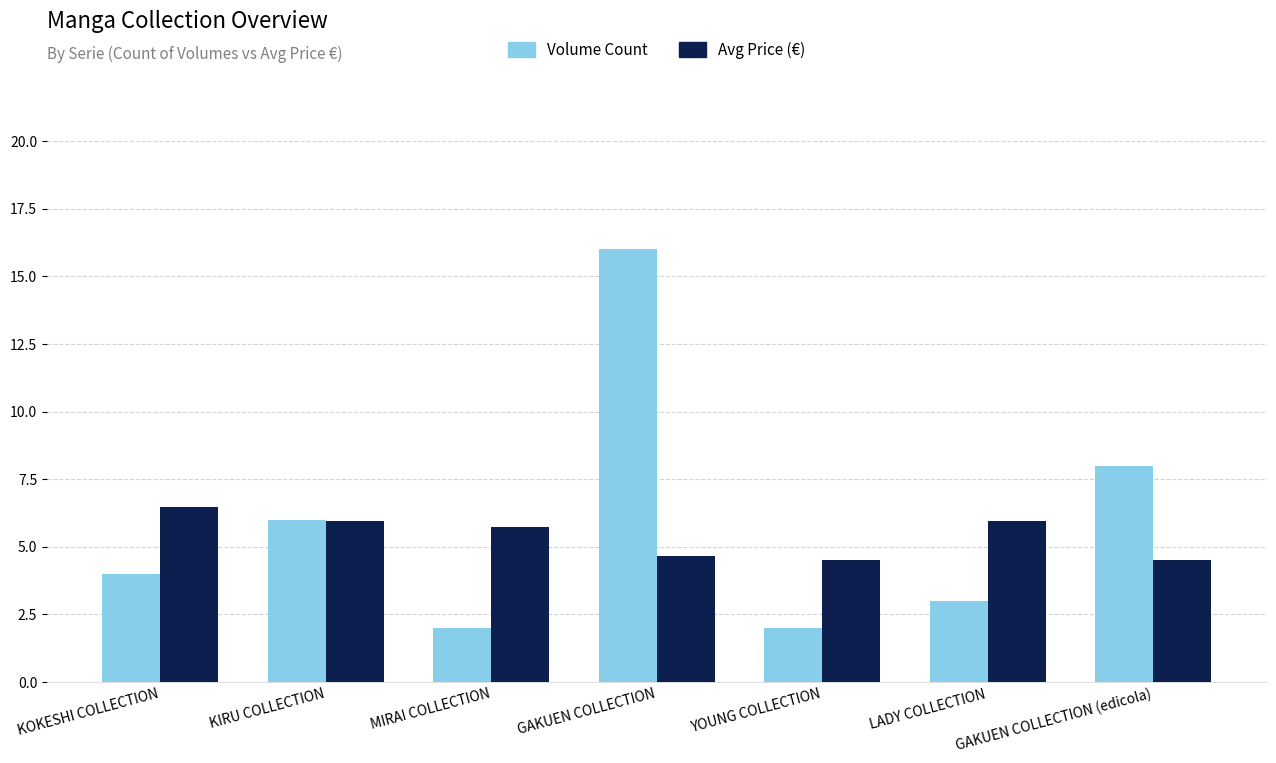

What is the sum of all Avg Price (€) values?

37.7